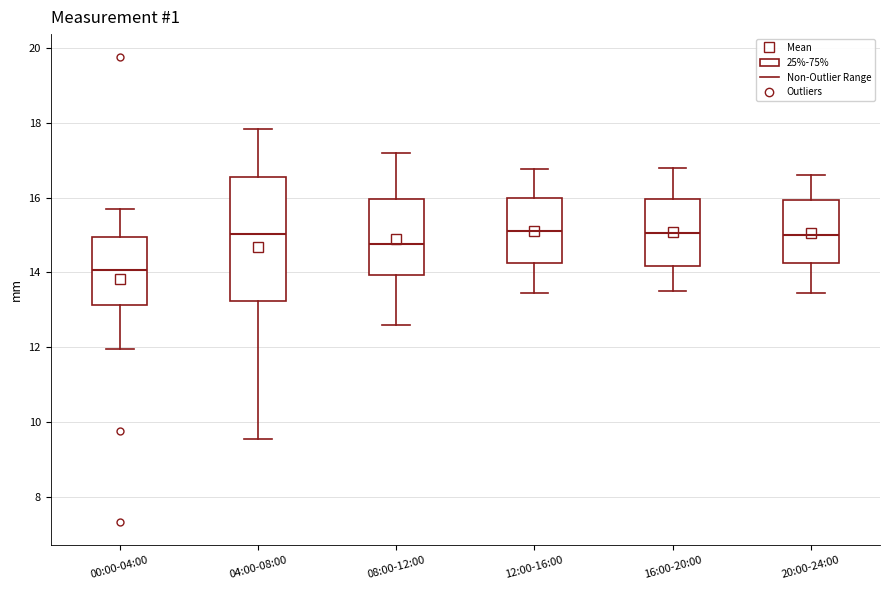

Comparing the boxes themselves (not the whiskers), which one is the tallest?

04:00-08:00